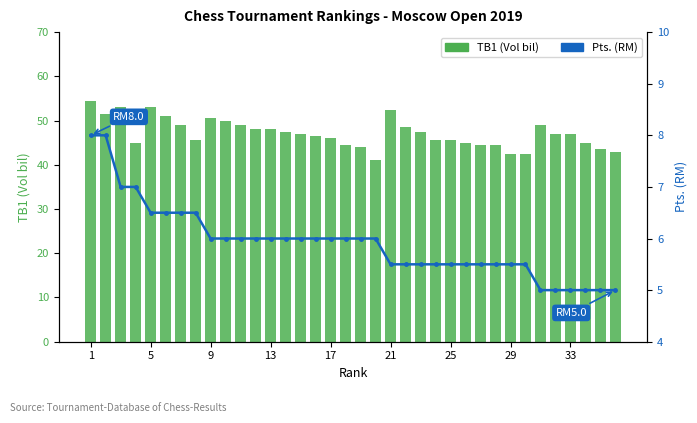

Which has a higher value, 29 or 18?

18